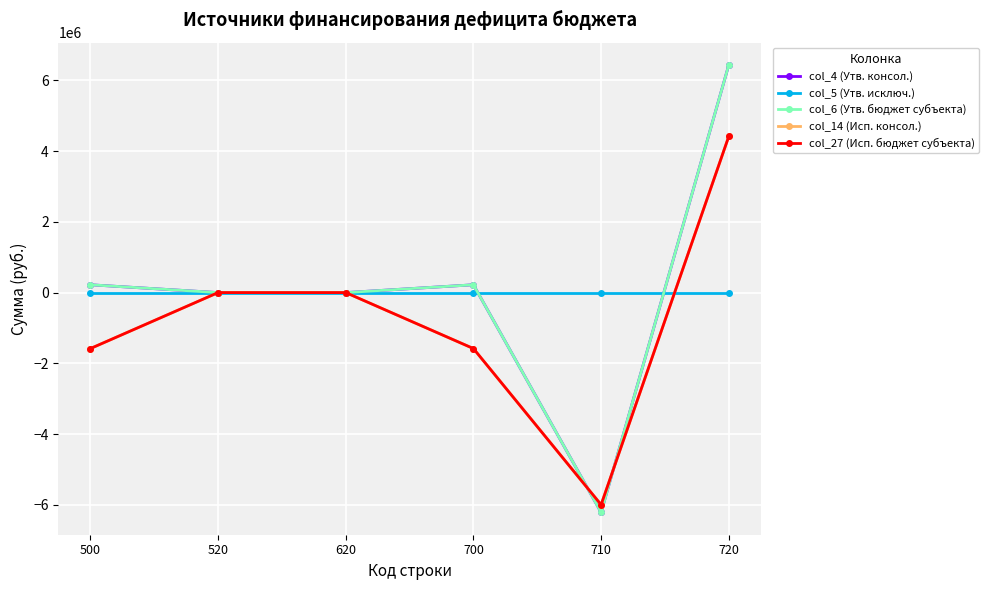

What is the minimum value for col_14 (Исп. консол.)?

-5994872.7